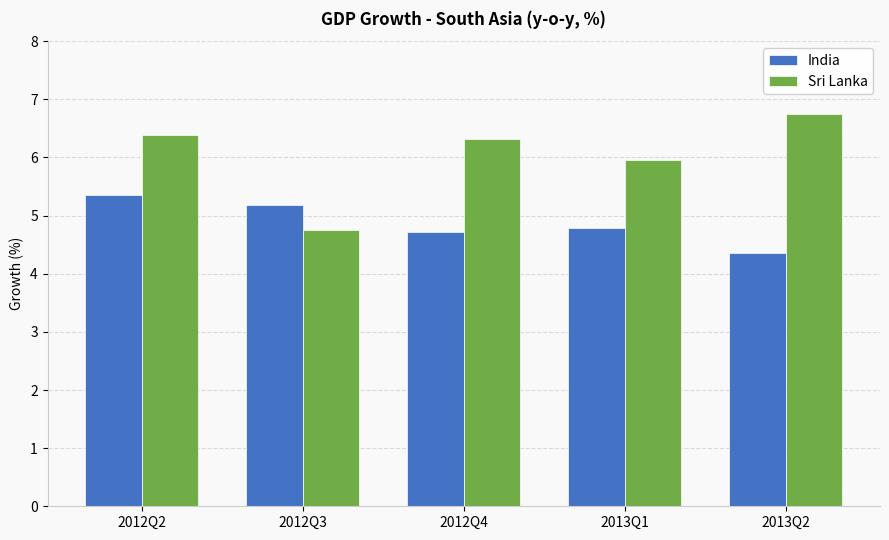

What is the value of the India bar at the 3rd from the left?

4.7